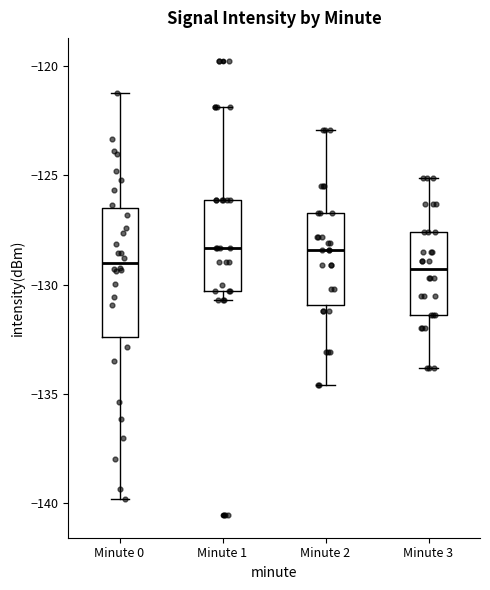

Where does the upper whisker of the box for Minute 3 end on the y-axis? The values are not printed on the chart, so give them approximately, as read against the axis.

-125.0